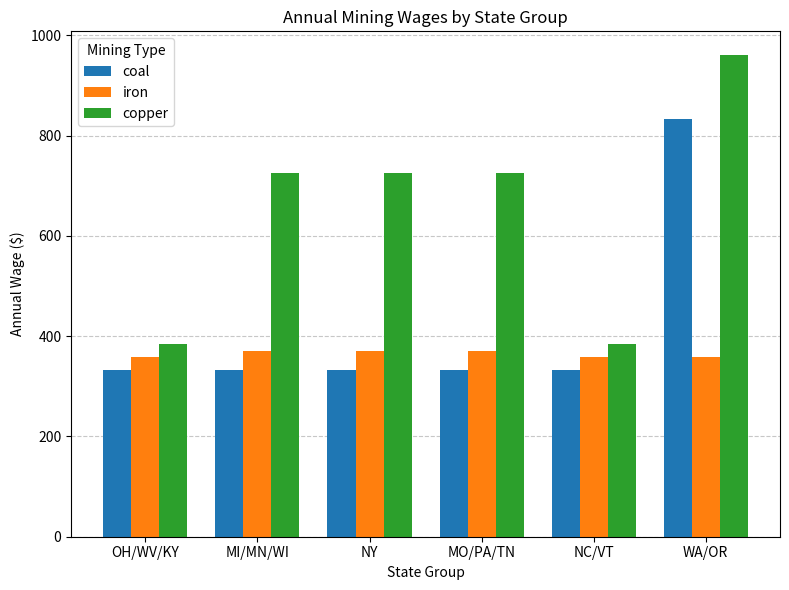

What is the value of the coal bar at the 6th from the left?

833.7